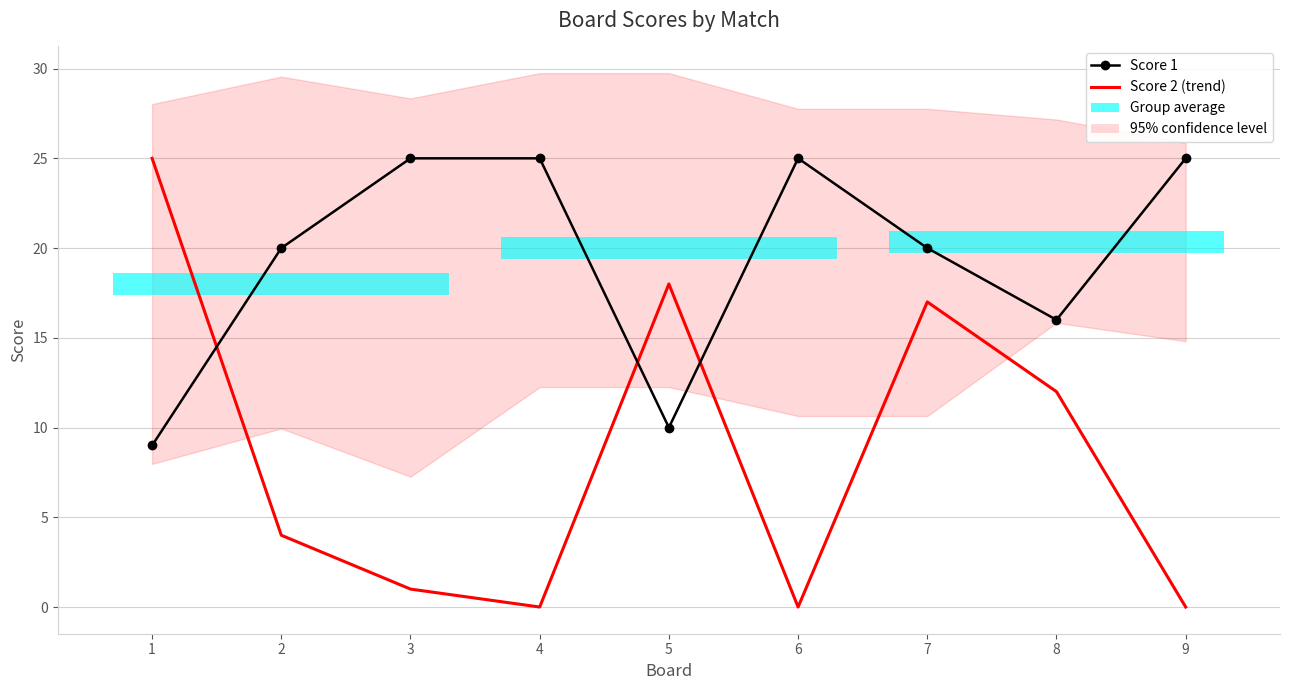

Is the value of Score 1 at 2 greater than the value of Score 2 (trend) at 5?

Yes